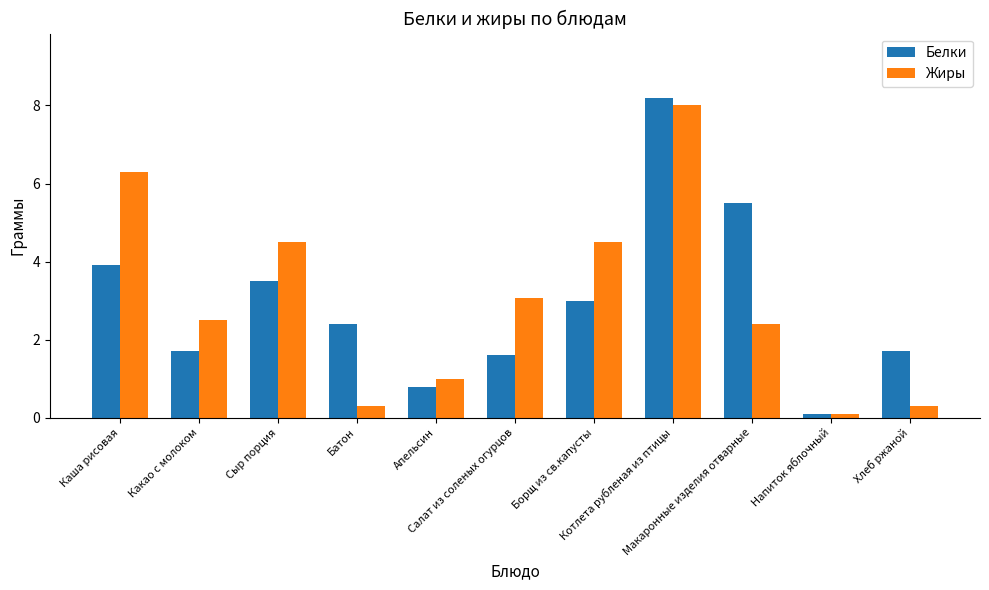

How many groups of bars are there?

11